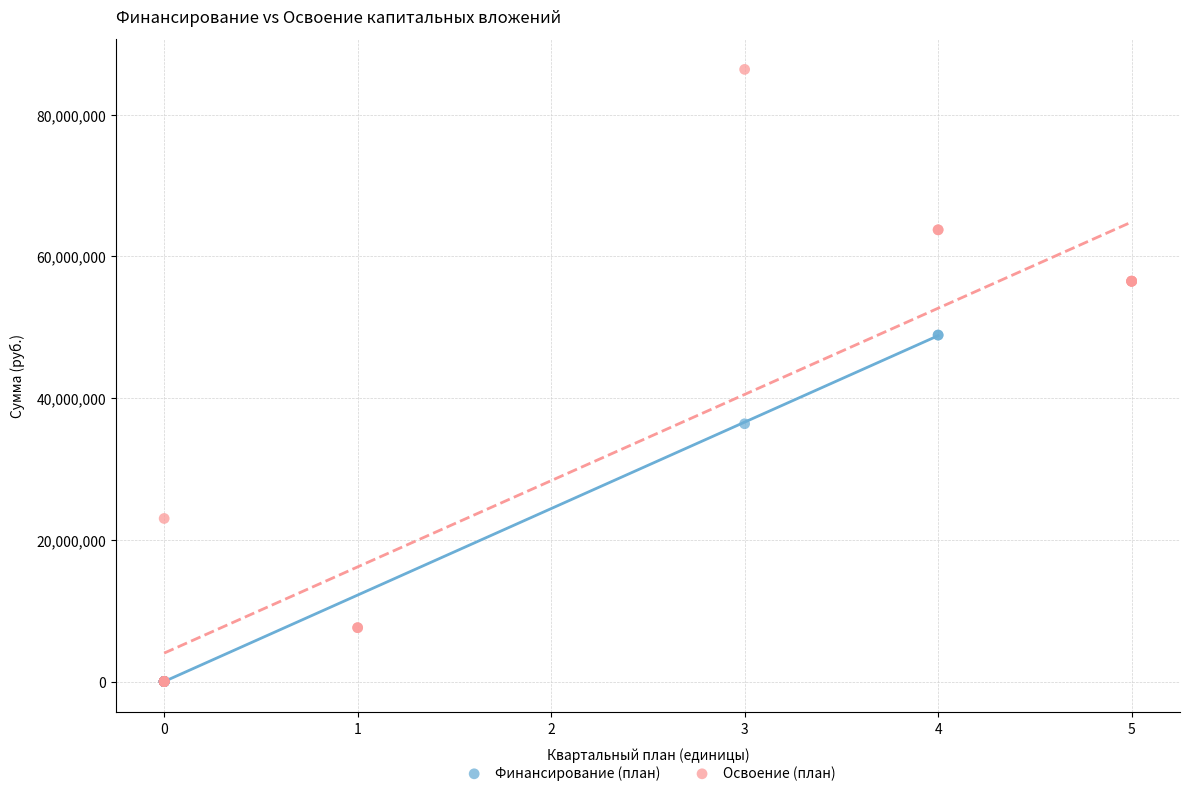

Which series contains the highest Y value?

Освоение (план)